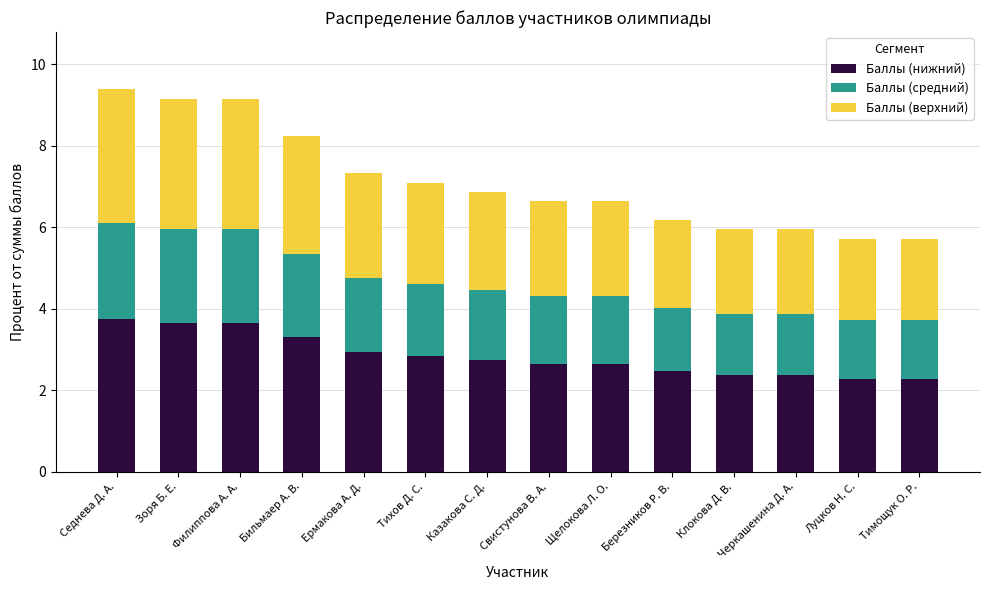

Count the number of categories in the chart.

14